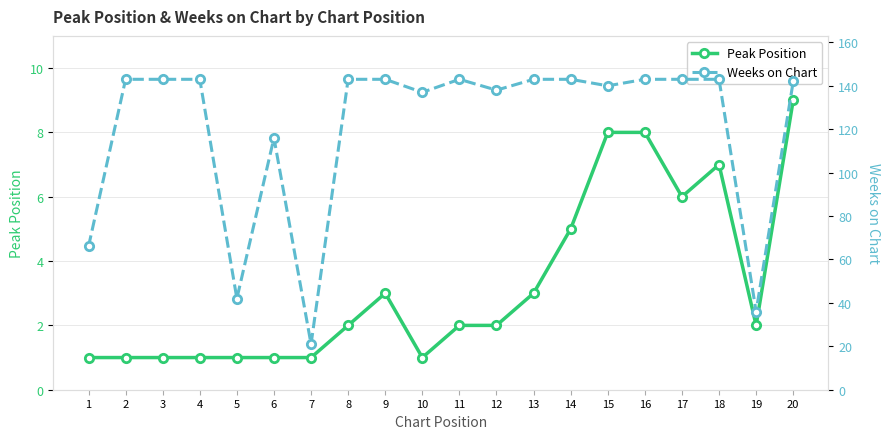

At 7, list the series in order from smallest to largest.

Peak Position, Weeks on Chart